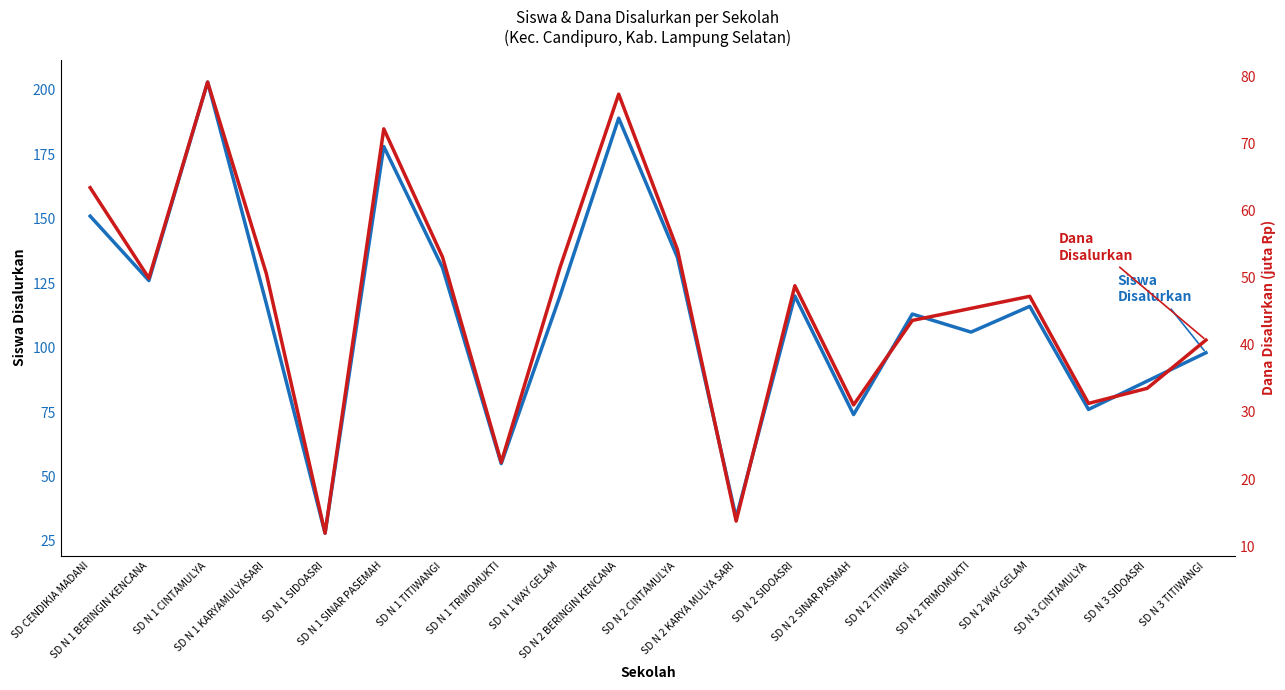

True or false: Dana Disalurkan (juta Rp) and Siswa Disalurkan intersect in this chart.

False